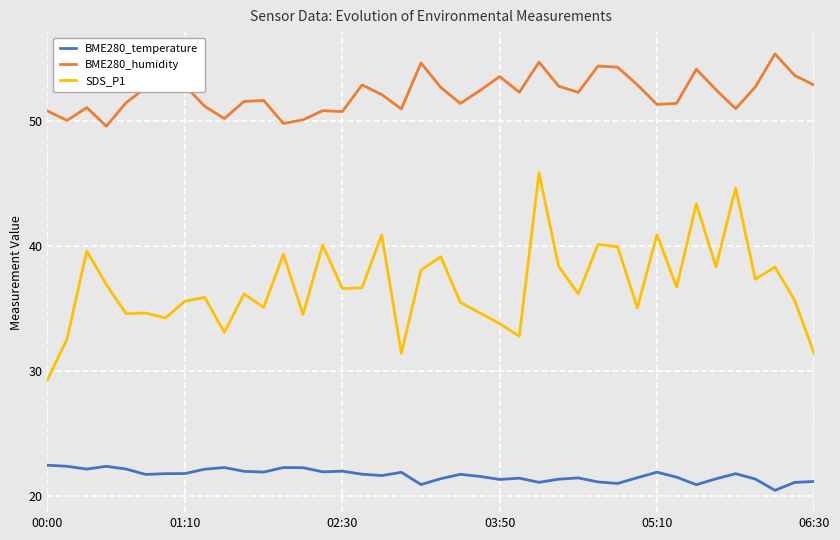

True or false: SDS_P1 and BME280_temperature intersect in this chart.

False